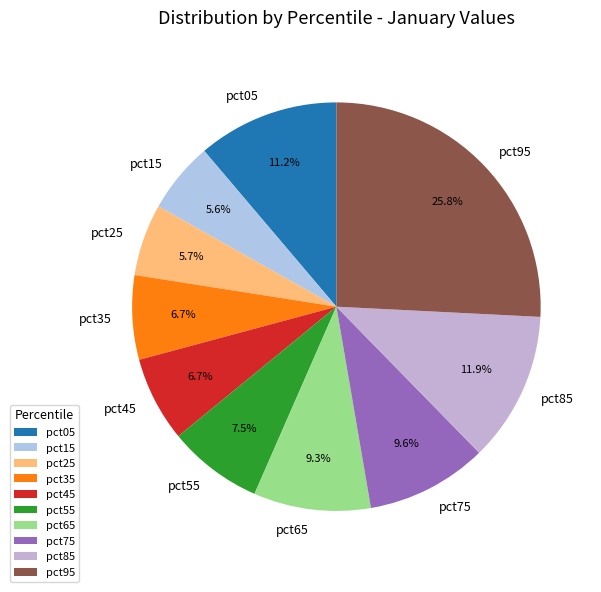

Is pct05 the majority of the pie?

No